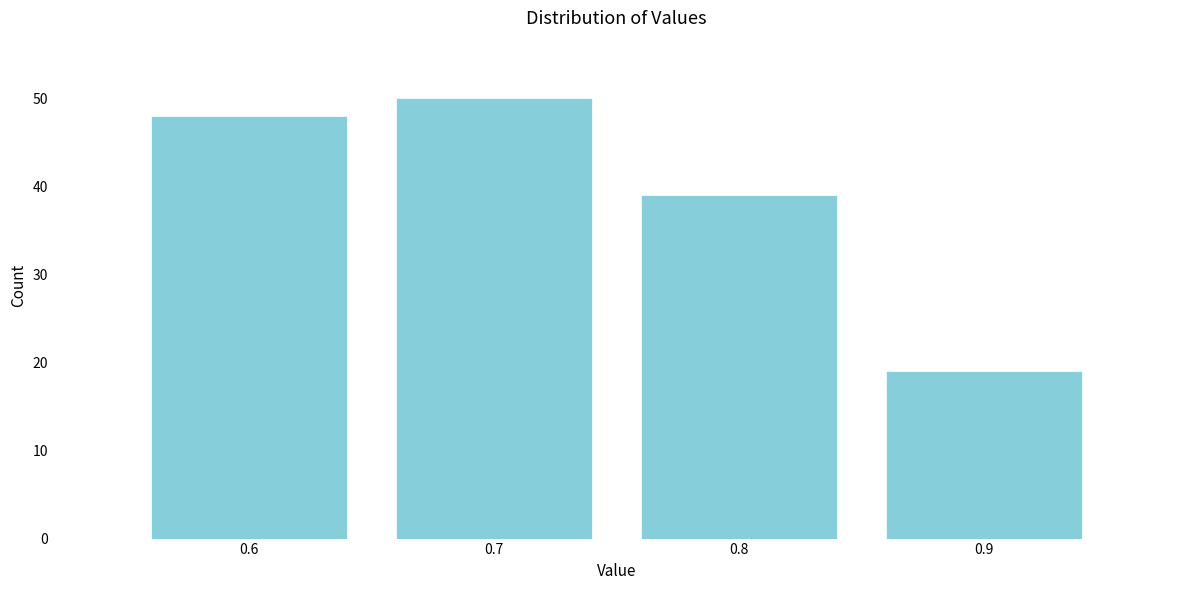

Reading left to right, transcribe all the data shown in this chart.

48	50	39	19